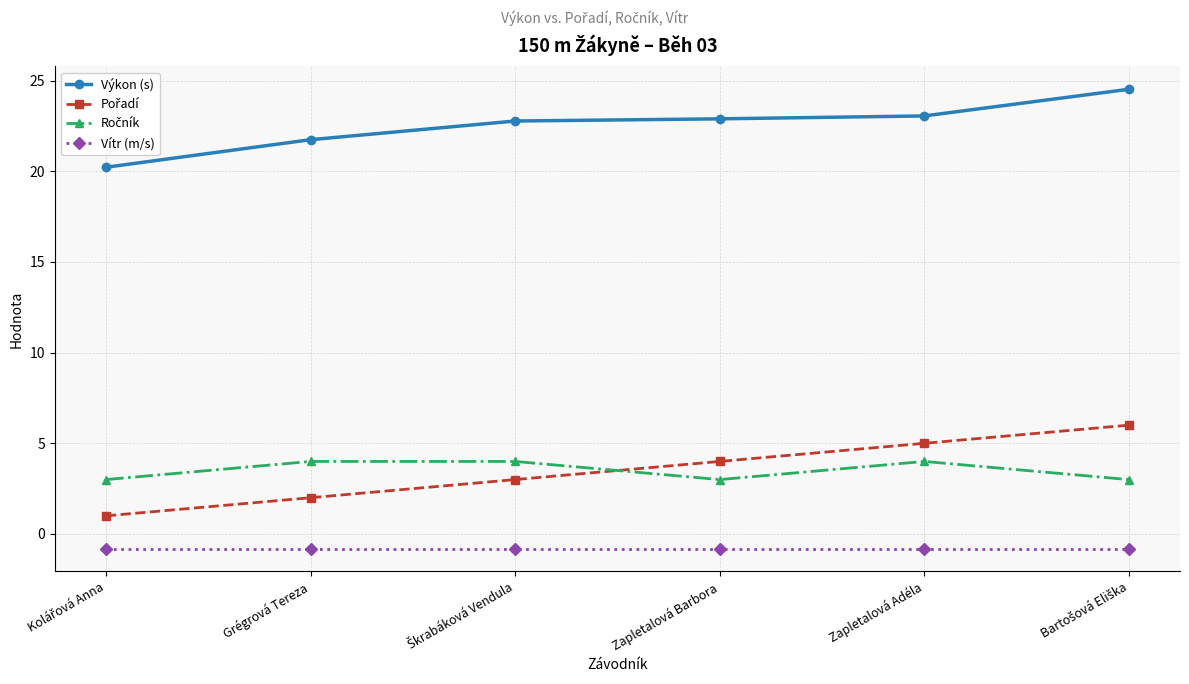

Which series has the largest total across all categories?

Výkon (s)